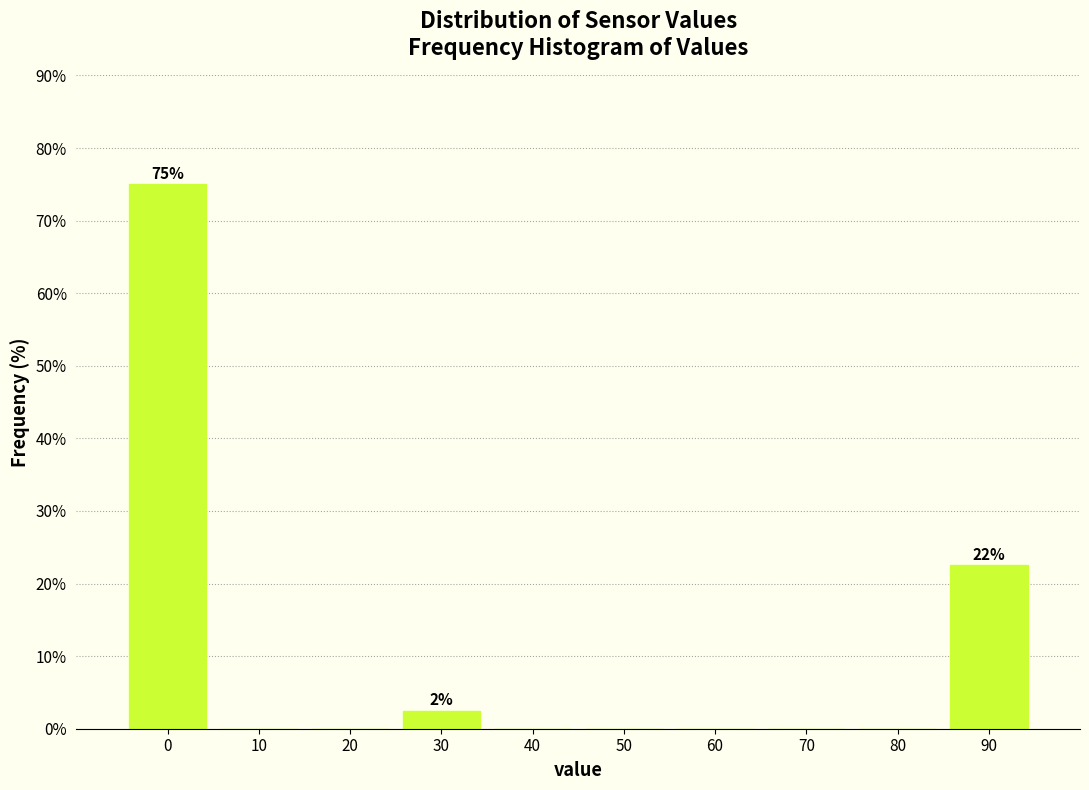

Reading left to right, extract all data points from this chart.

0=75.0	10=0.0	20=0.0	30=2.5	40=0.0	50=0.0	60=0.0	70=0.0	80=0.0	90=22.5